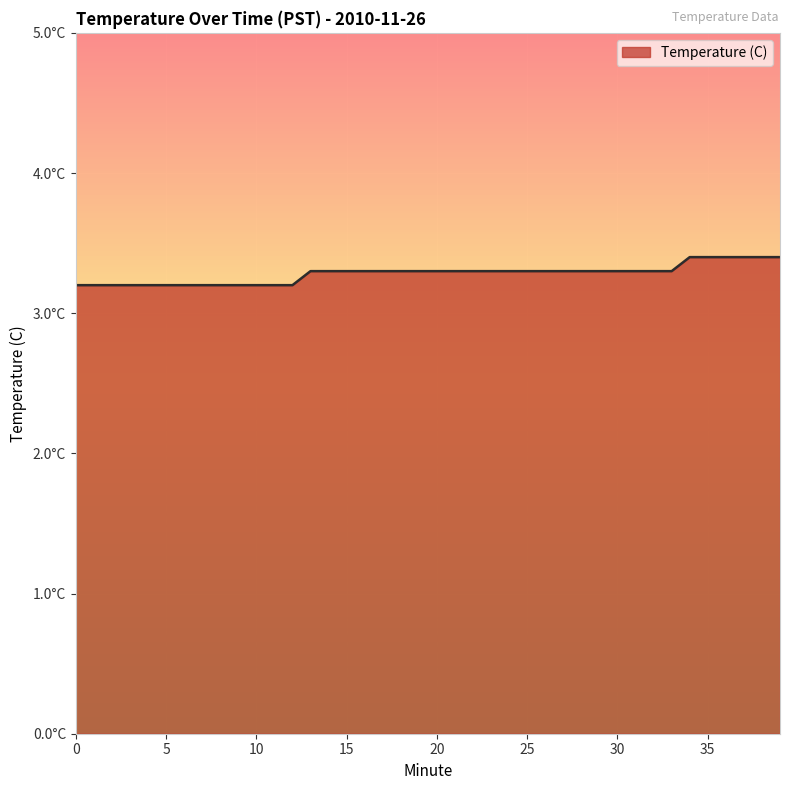

Reading left to right, transcribe all the data shown in this chart.

0=3.2	1=3.2	2=3.2	3=3.2	4=3.2	5=3.2	6=3.2	7=3.2	8=3.2	9=3.2	10=3.2	11=3.2	12=3.2	13=3.3	14=3.3	15=3.3	16=3.3	17=3.3	18=3.3	19=3.3	20=3.3	21=3.3	22=3.3	23=3.3	24=3.3	25=3.3	26=3.3	27=3.3	28=3.3	29=3.3	30=3.3	31=3.3	32=3.3	33=3.3	34=3.4	35=3.4	36=3.4	37=3.4	38=3.4	39=3.4